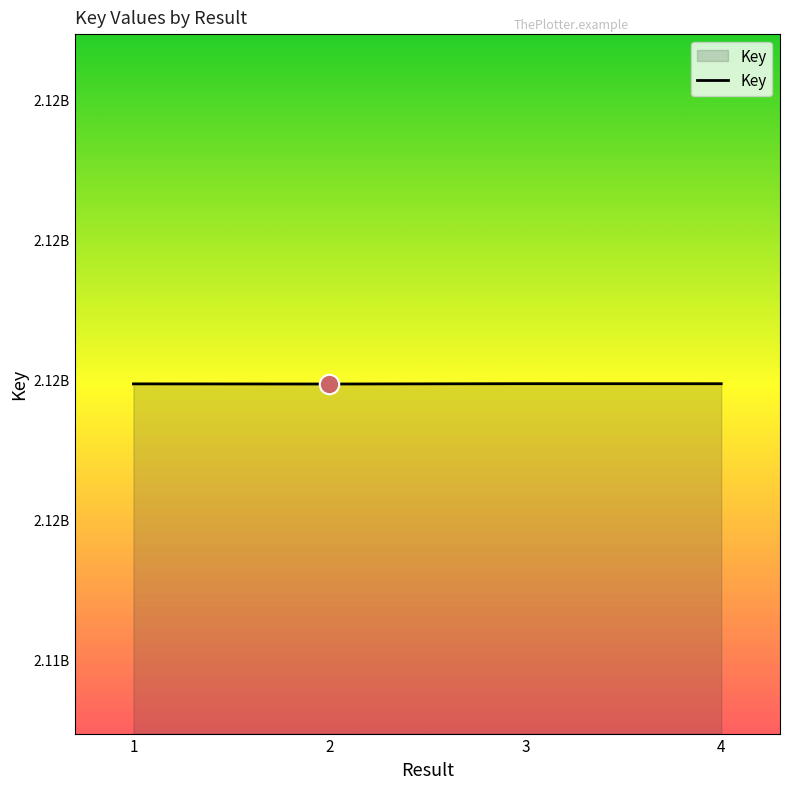

Does the chart display data point markers on the line(s)?

No